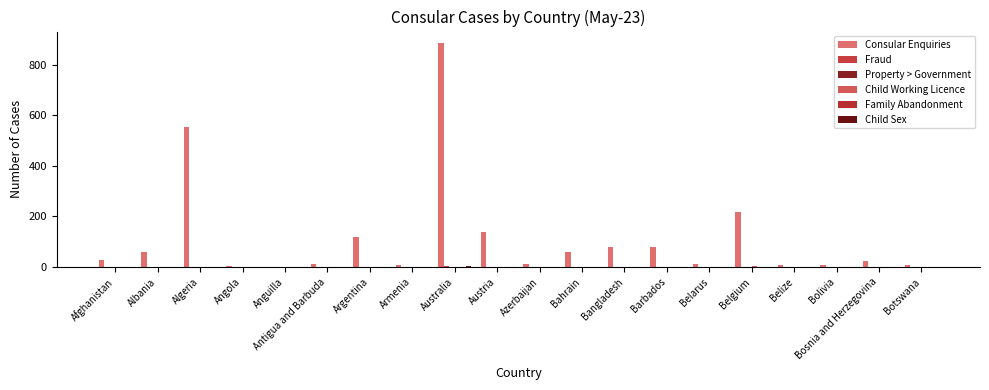

Reading left to right, list all the values displayed in this chart.

Consular Enquiries: 29	58	552	5	0	13	118	9	886	138	14	61	81	79	14	218	10	8	22	10
Fraud: 0	0	0	0	0	0	0	0	5	0	0	0	0	0	0	0	0	0	0	0
Property > Government: 0	0	0	0	0	0	0	0	0	0	0	0	0	0	0	0	0	0	0	0
Child Working Licence: 0	0	0	0	0	0	0	0	0	0	0	0	0	0	0	5	0	0	0	0
Family Abandonment: 0	0	0	0	0	0	0	0	0	0	0	0	0	0	0	0	0	0	0	0
Child Sex: 0	0	0	0	0	0	0	0	5	0	0	0	0	0	0	0	0	0	0	0